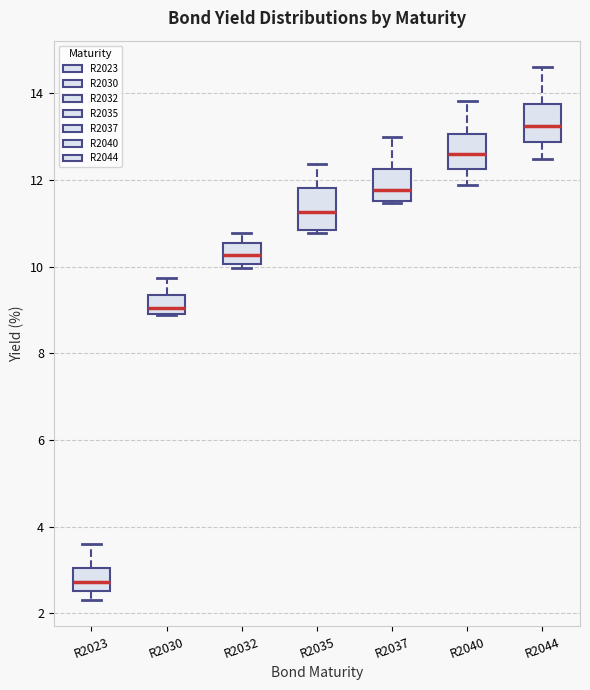

Which box has the highest median line?

R2044